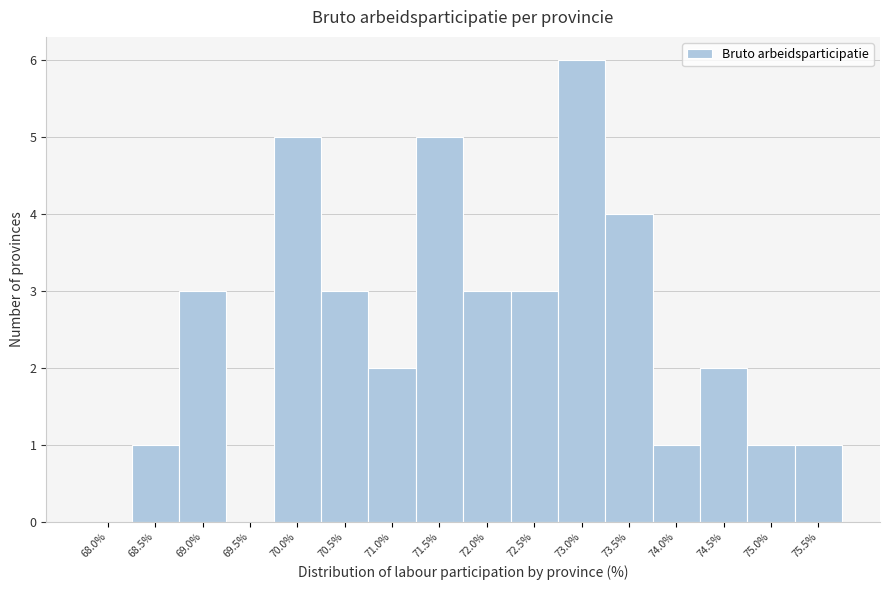

Reading right to left, transcribe all the data shown in this chart.

75.5%=1	75.0%=1	74.5%=2	74.0%=1	73.5%=4	73.0%=6	72.5%=3	72.0%=3	71.5%=5	71.0%=2	70.5%=3	70.0%=5	69.5%=0	69.0%=3	68.5%=1	68.0%=0